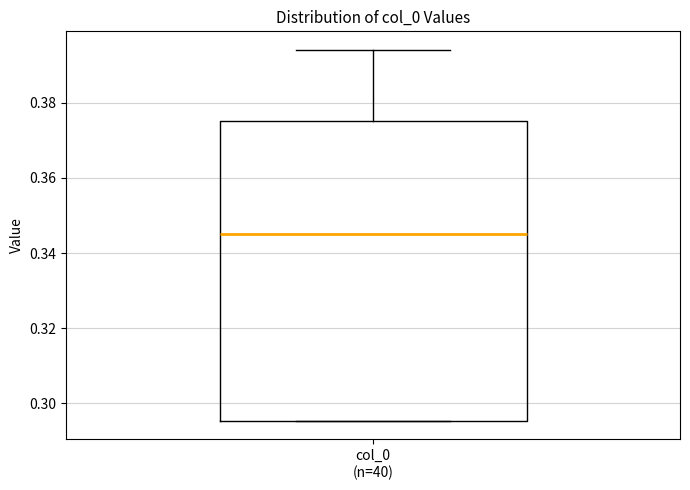

Where is the lower edge of the box for col_0 (n=40) on the y-axis? The values are not printed on the chart, so give them approximately, as read against the axis.

0.296